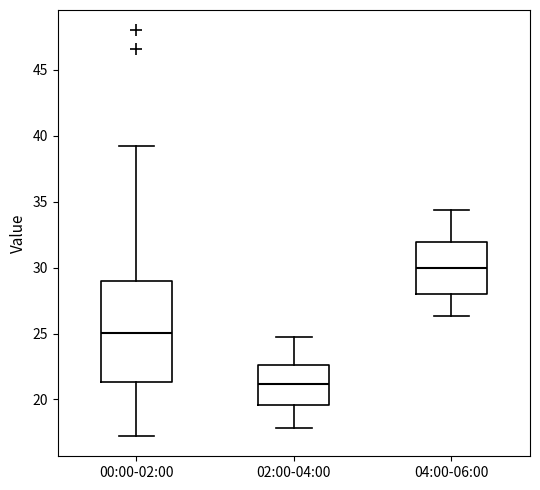

Reading left to right, transcribe this box plot: for each box, give where its median line is, the range the box spans, and where its two whiskers end, as read against the y-axis. The values are not printed on the chart, so give them approximately, as read against the axis.

00:00-02:00: median 25.0, box 21.5 to 29.0, whiskers 17.0 to 39.5
02:00-04:00: median 21.0, box 19.5 to 22.5, whiskers 18.0 to 24.5
04:00-06:00: median 30.0, box 28.0 to 32.0, whiskers 26.5 to 34.5